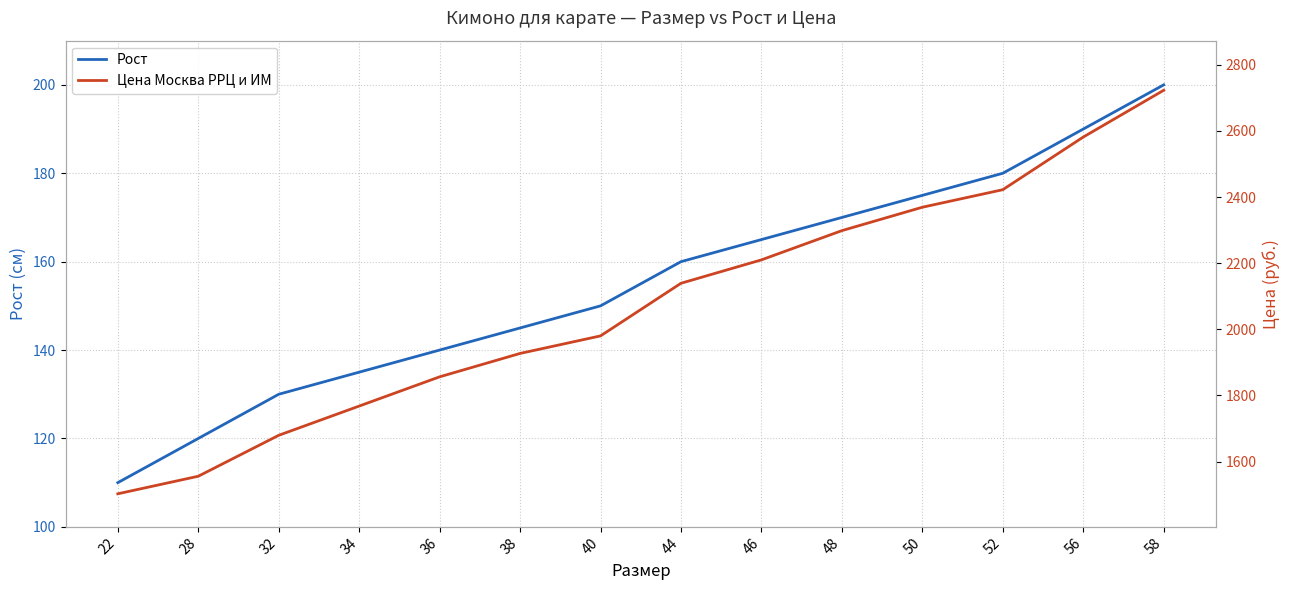

Count the number of categories in the chart.

14